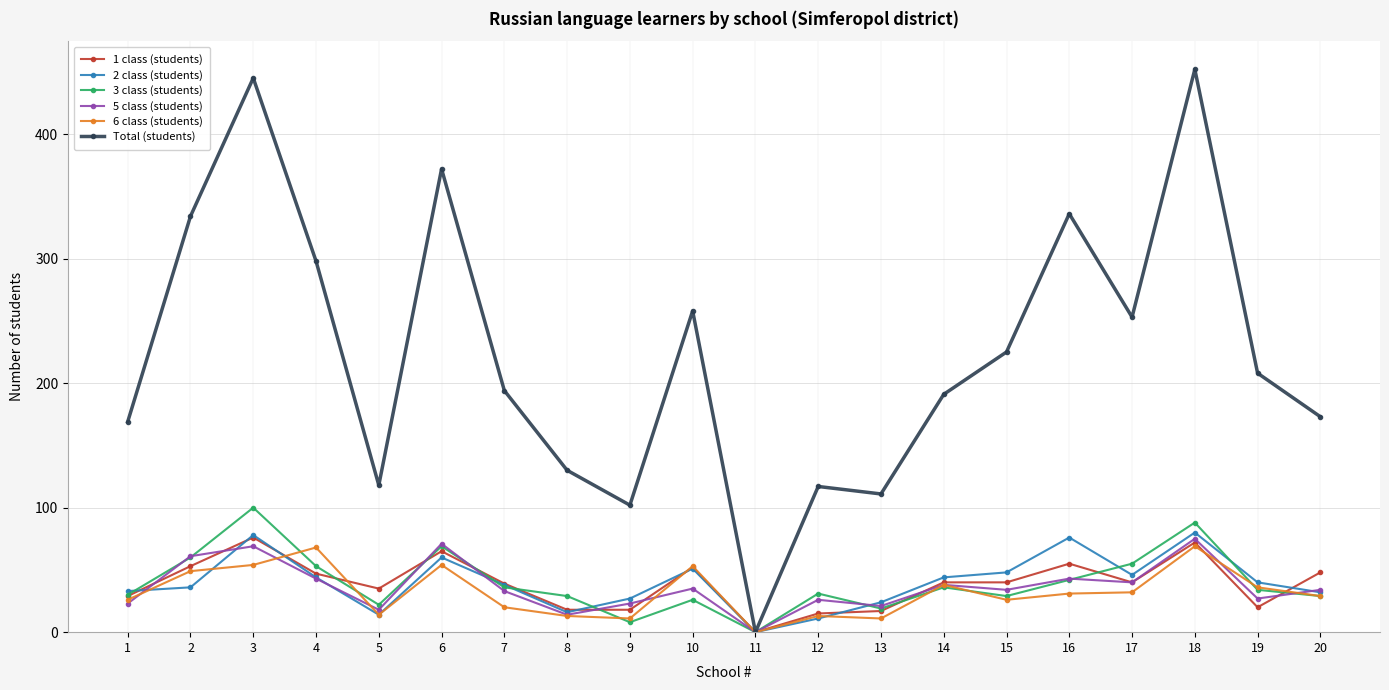

What is the difference between the maximum and minimum values in the 3 class (students) series?

100